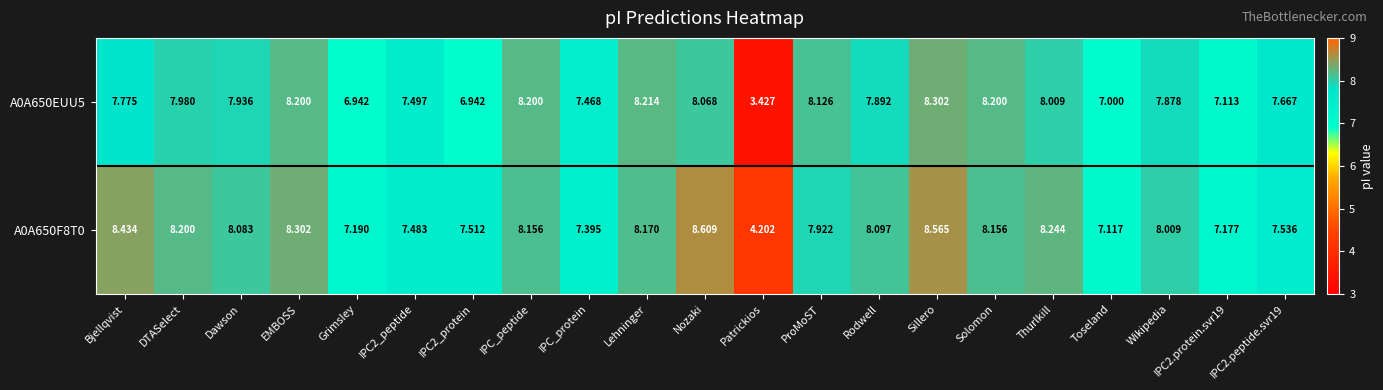

At which label is A0A650F8T0 closest to 6?

Toseland